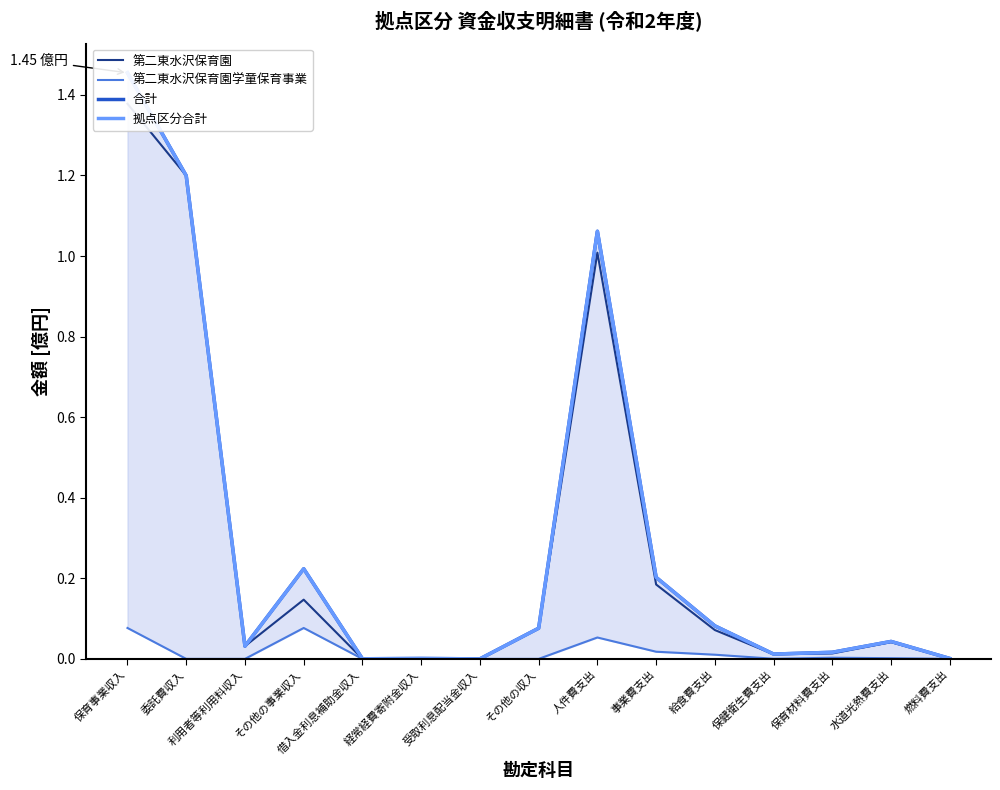

What is the label of the 9th point from the right?

受取利息配当金収入